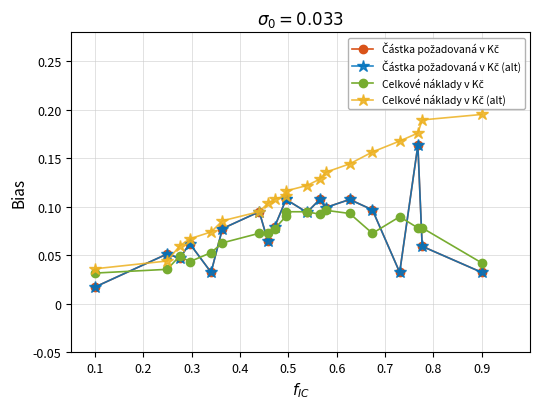

Is this an area chart (filled region under the line)?

No